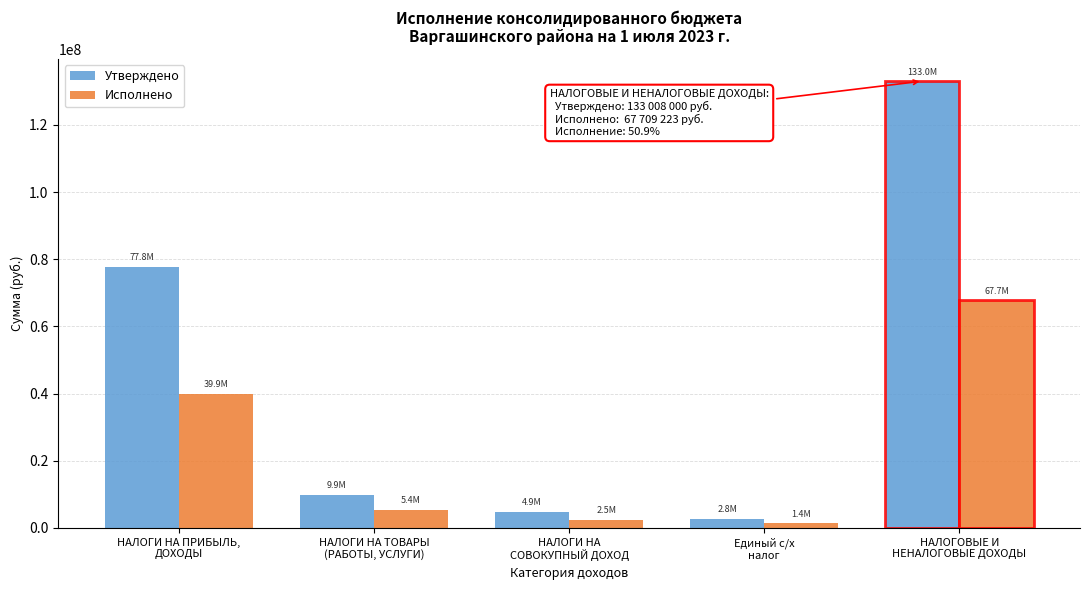

What is the sum of all Утверждено values?

228372000.0